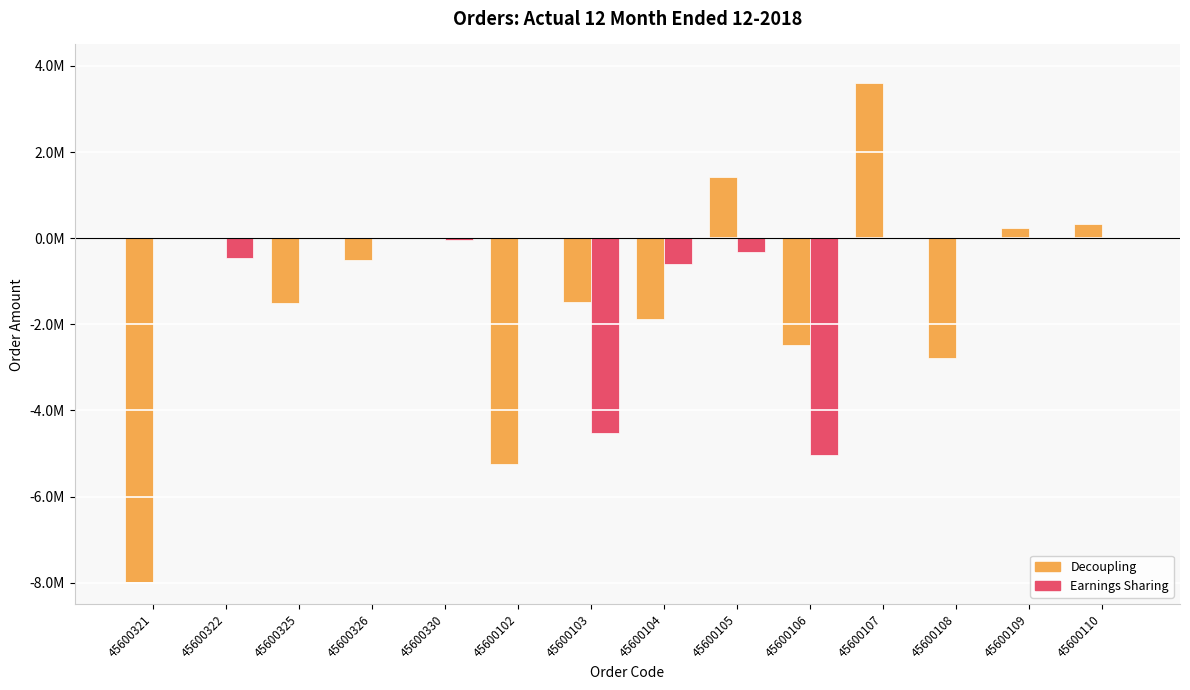

Are the bars grouped side by side (vs. stacked)?

Yes